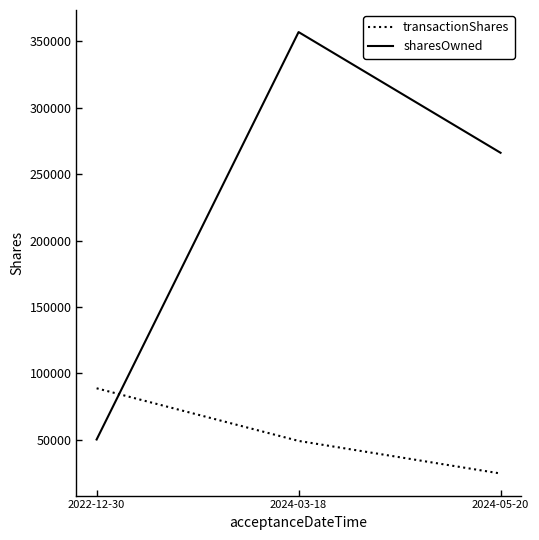

List the series in order of their peak value, lowest first.

transactionShares, sharesOwned